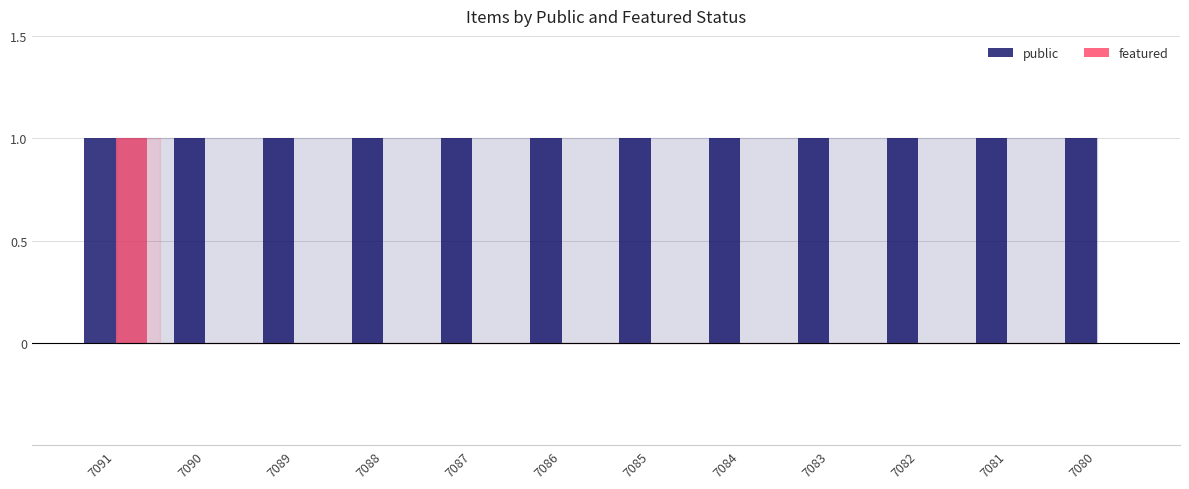

Which series has the widest spread of values?

featured